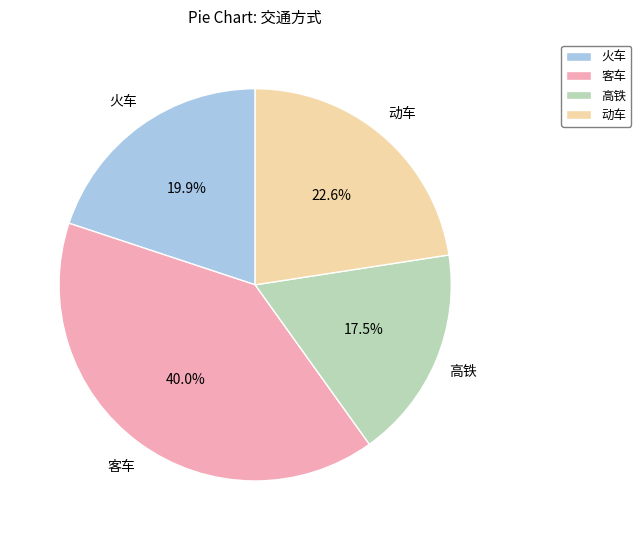

Rank the categories by value from lowest to highest.

高铁, 火车, 动车, 客车